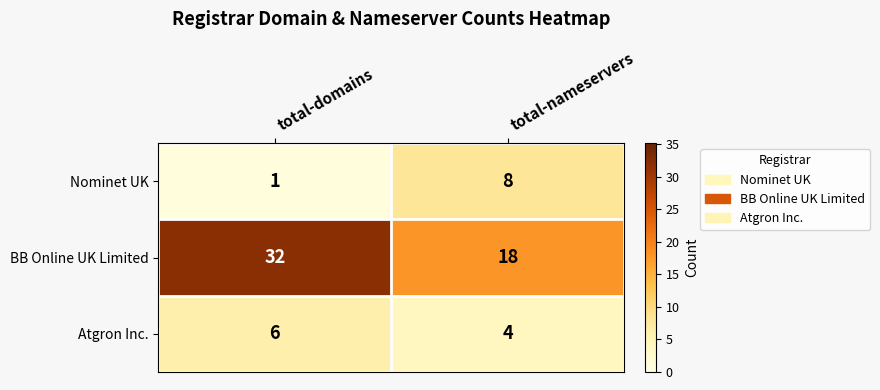

Which series has the widest spread of values?

BB Online UK Limited